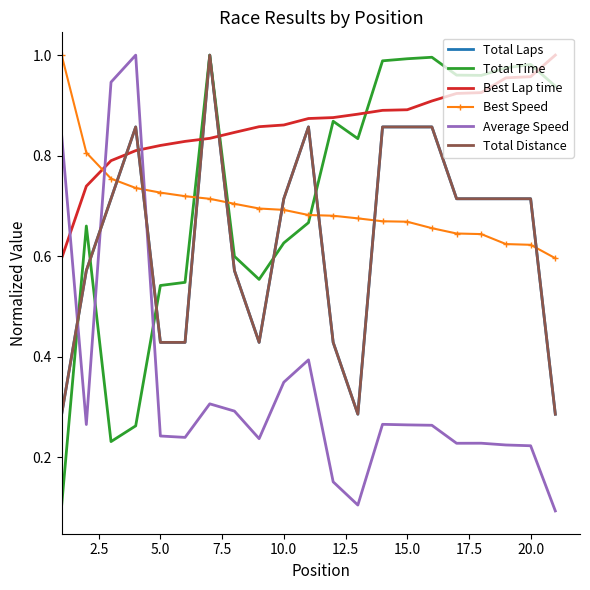

Rank the series by their maximum value, from highest to lowest.

Total Laps, Total Time, Best Lap time, Best Speed, Average Speed, Total Distance